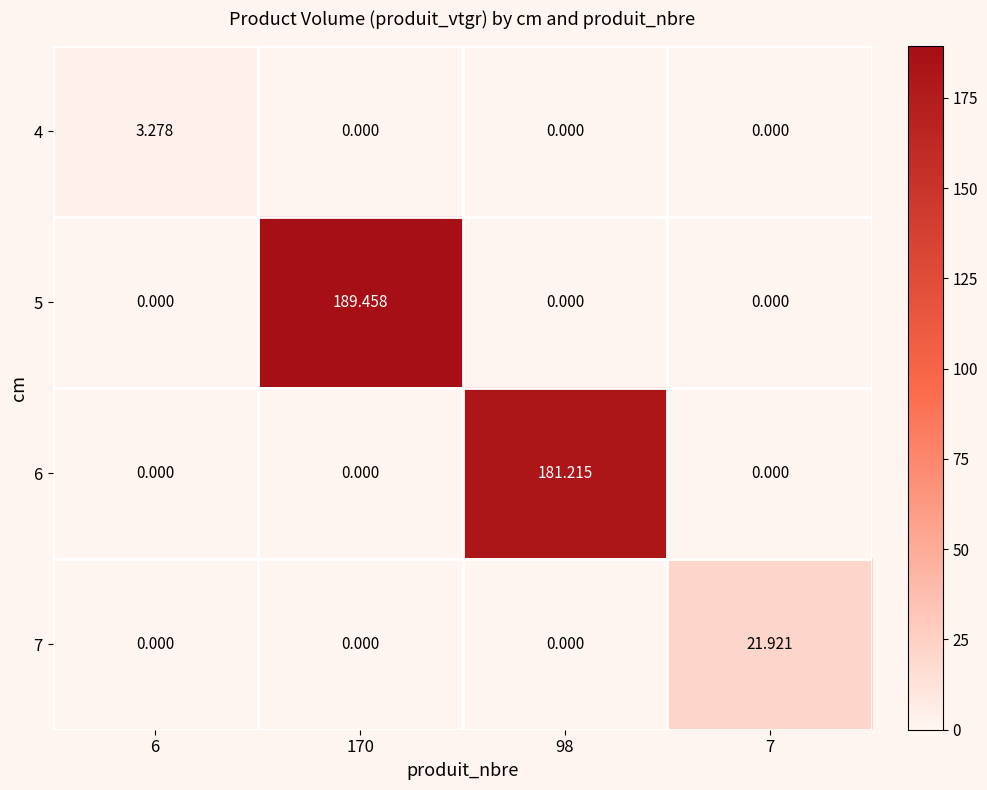

Reading left to right, what are all the values shown in this chart?

4: 6=3.3	170=0.0	98=0.0	7=0.0
5: 6=0.0	170=189.5	98=0.0	7=0.0
6: 6=0.0	170=0.0	98=181.2	7=0.0
7: 6=0.0	170=0.0	98=0.0	7=21.9